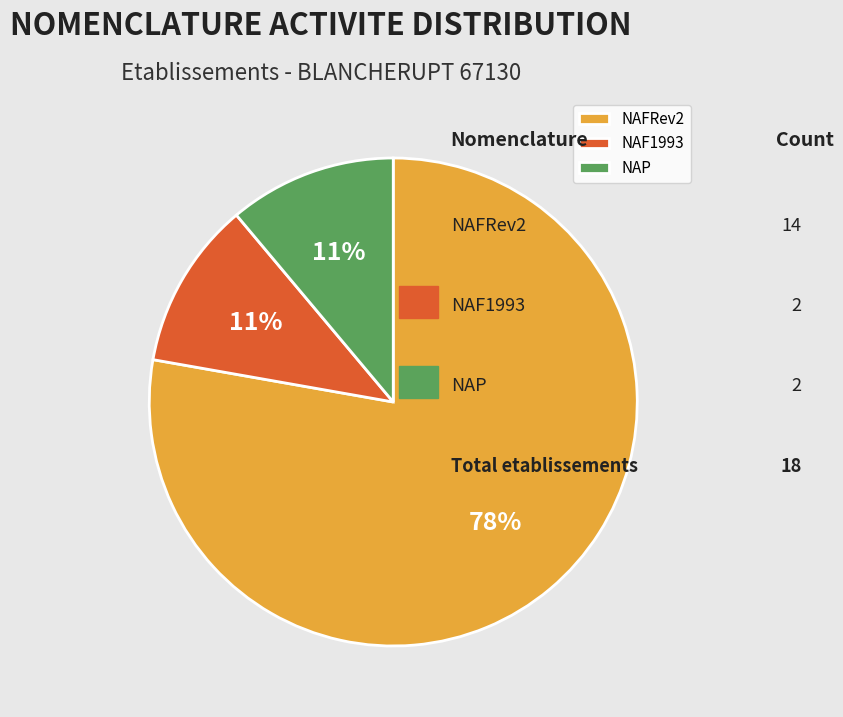

To the nearest percent, what is the difference between the largest and smallest slice percentages?

67%